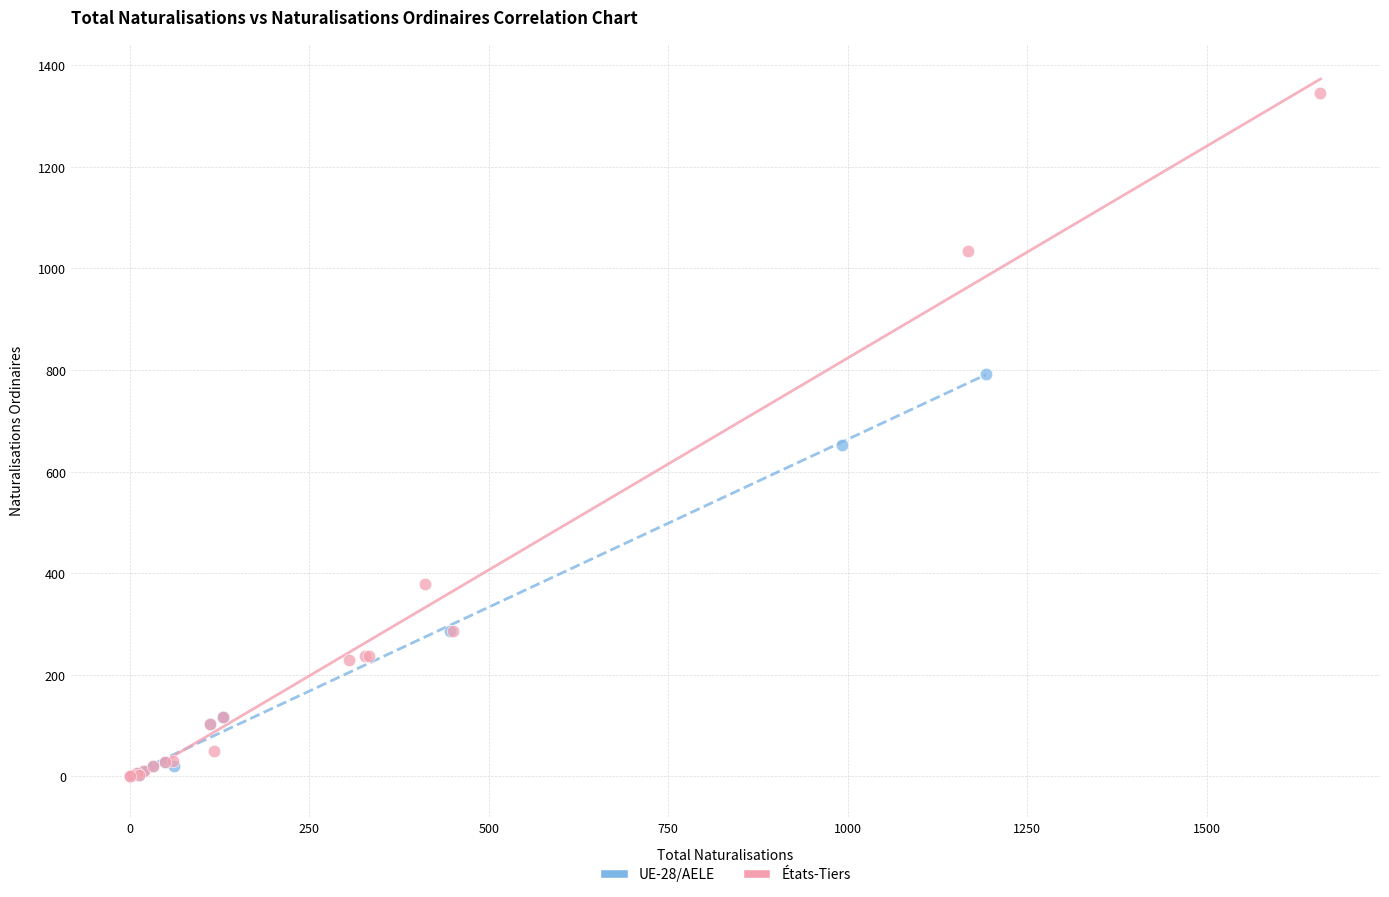

Which series has the largest Y range (max minus min)?

États-Tiers